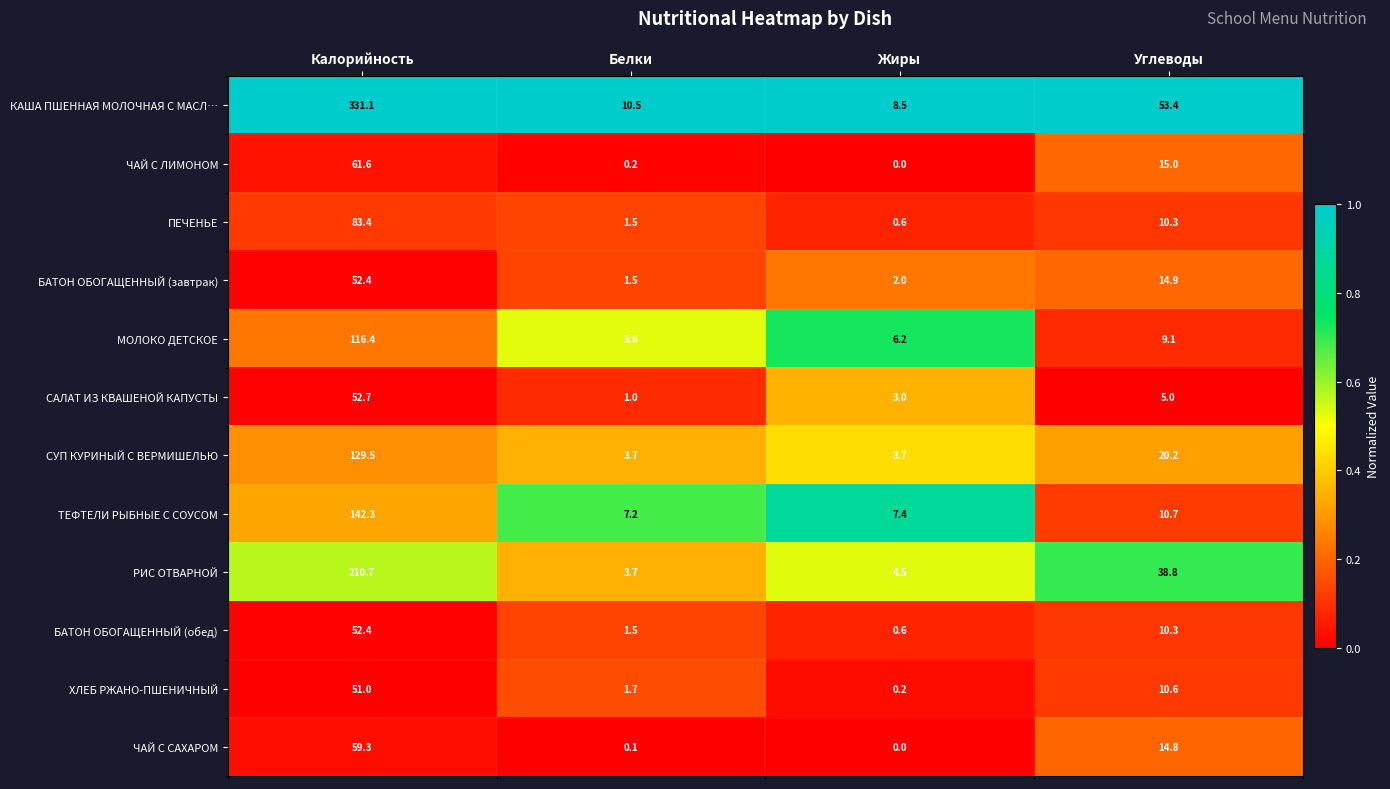

Rank the categories by ТЕФТЕЛИ РЫБНЫЕ С СОУСОМ value from lowest to highest.

Белки, Жиры, Углеводы, Калорийность